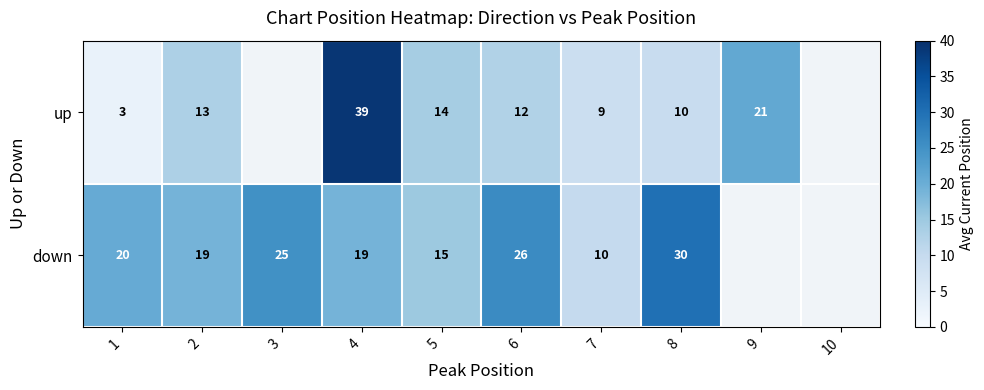

At 1, list the series in order from smallest to largest.

up, down